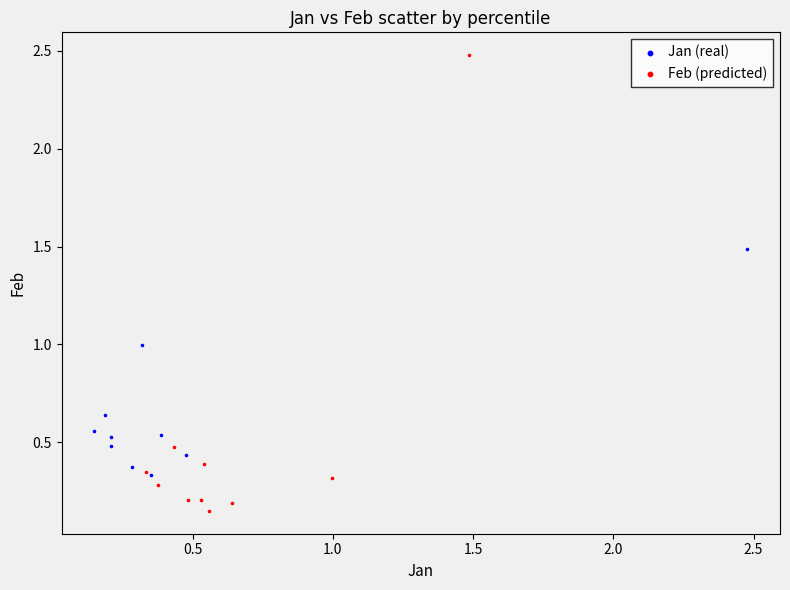

What are all the series names shown in the legend?

Jan (real), Feb (predicted)